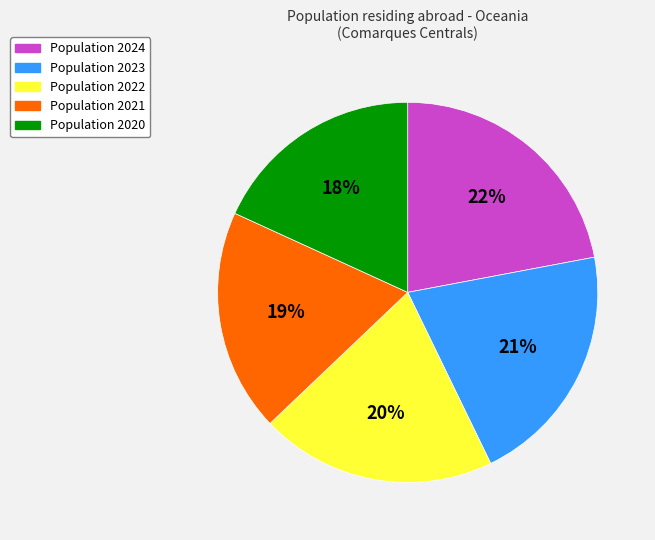

Does any single category account for the majority?

No